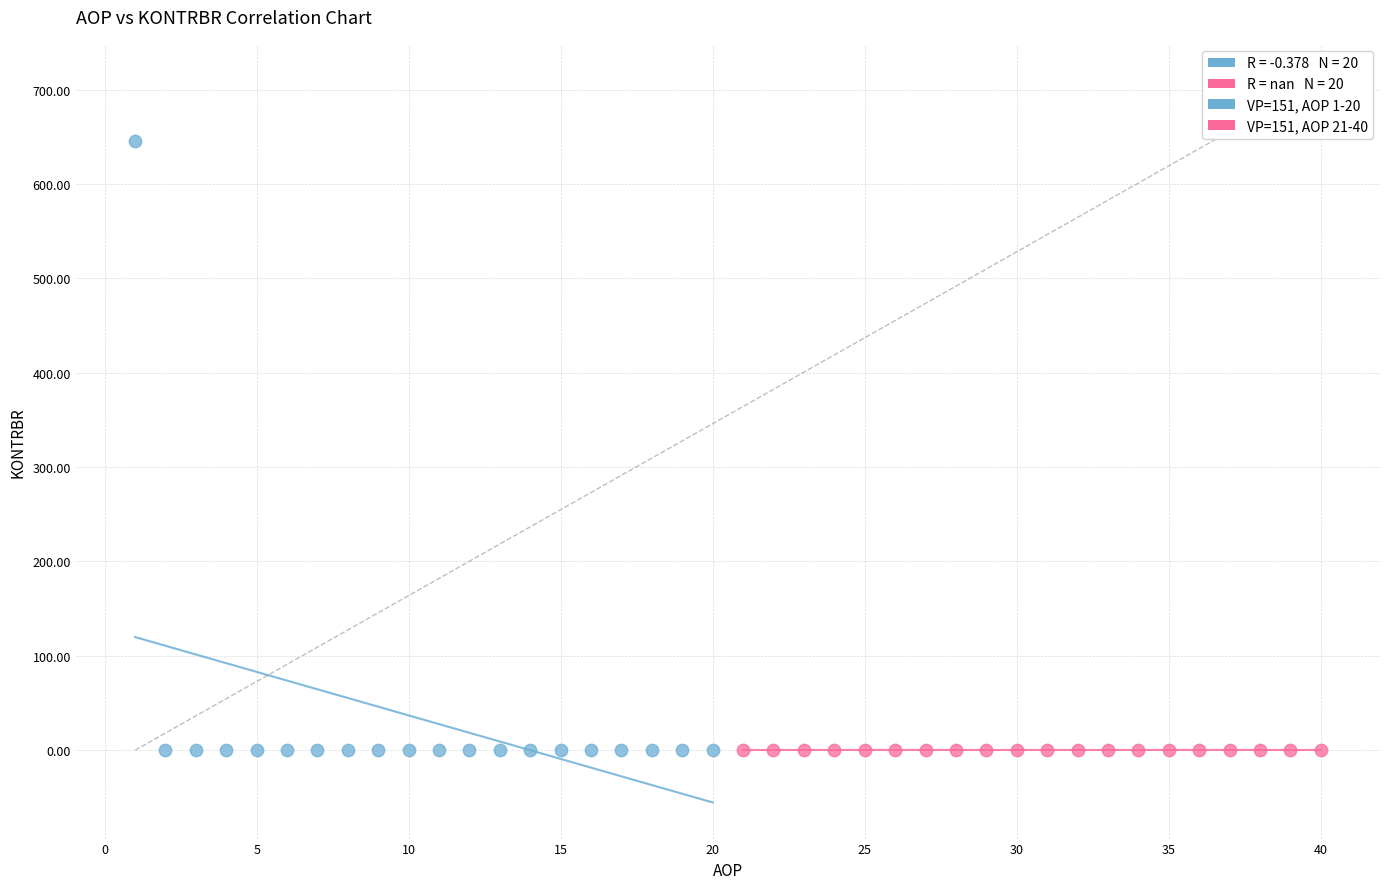

Which series reaches the maximum Y coordinate?

VP=151, AOP 1-20